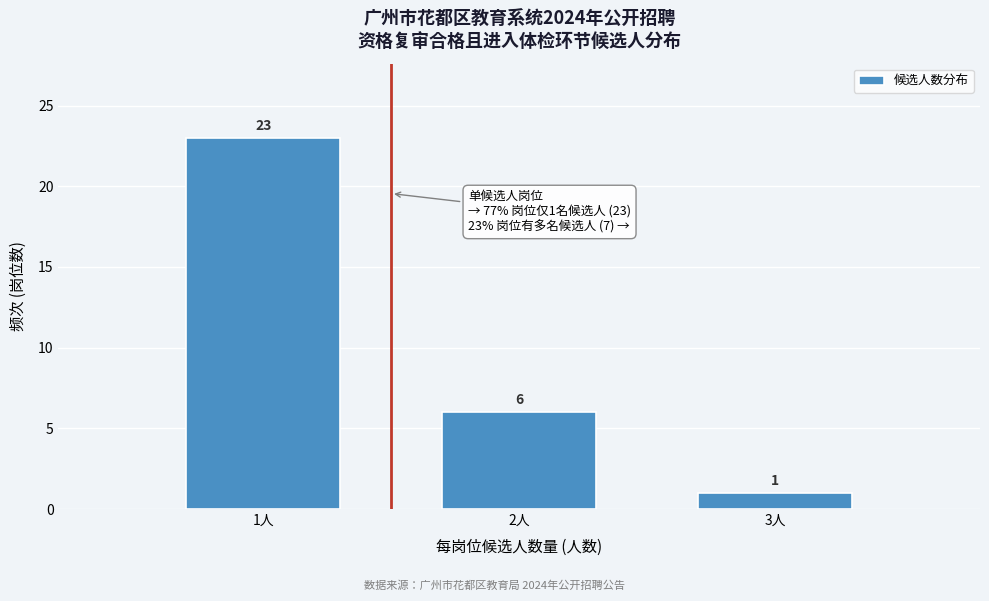

Reading left to right, transcribe all the data shown in this chart.

23	6	1